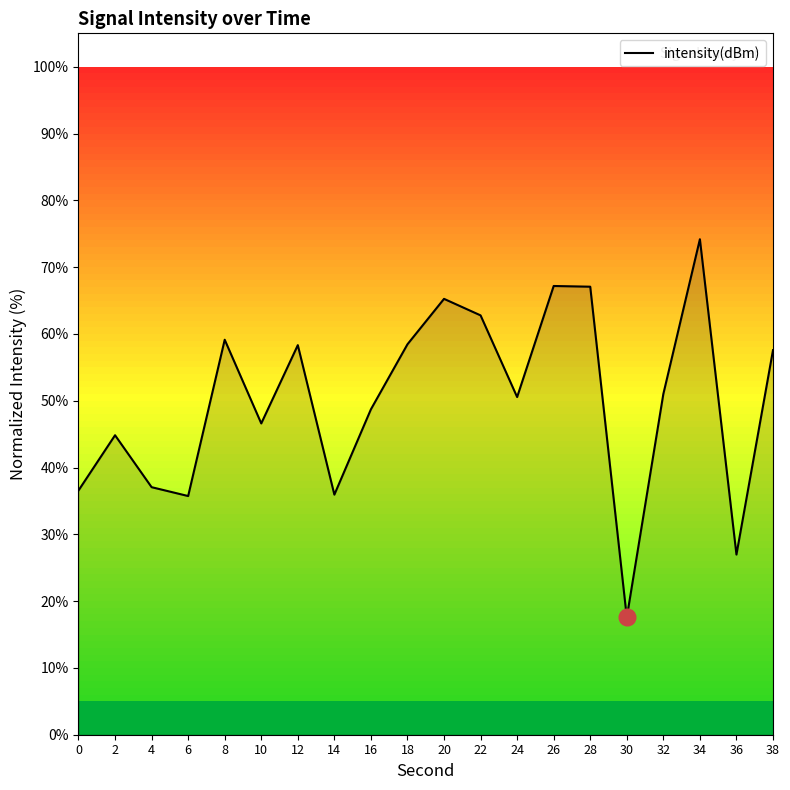

What is the smallest value displayed?

17.6